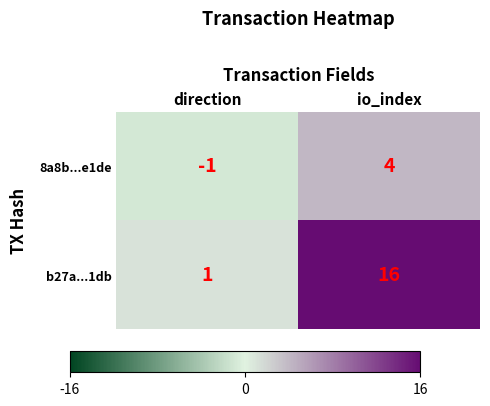

Which series has the largest total across all categories?

b27a...1db